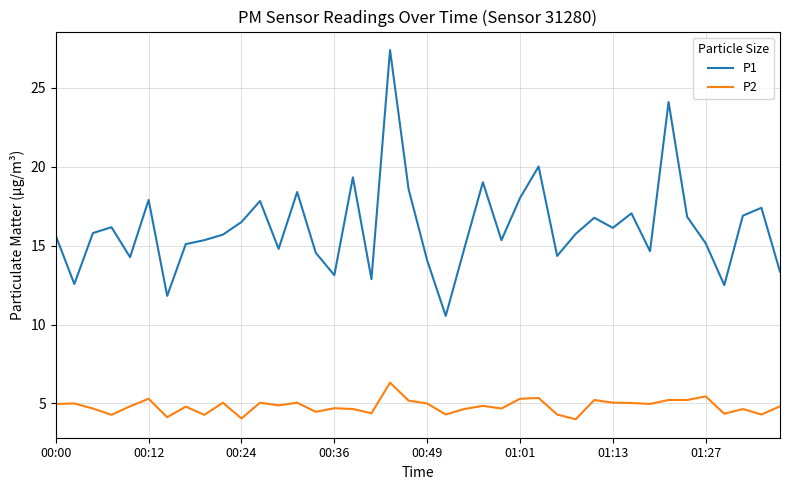

Rank the series by their average value, from lowest to highest.

P2, P1